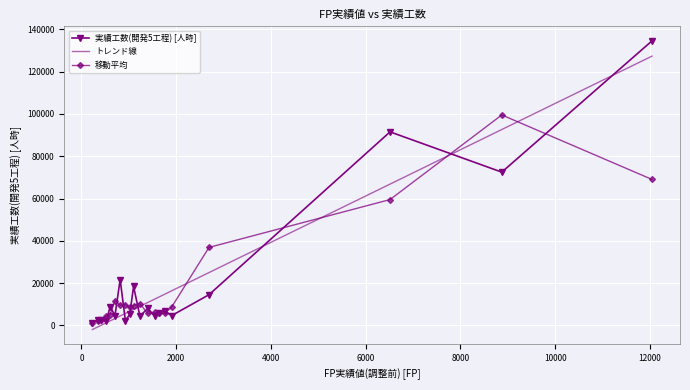

How many categories are shown in the chart?

40